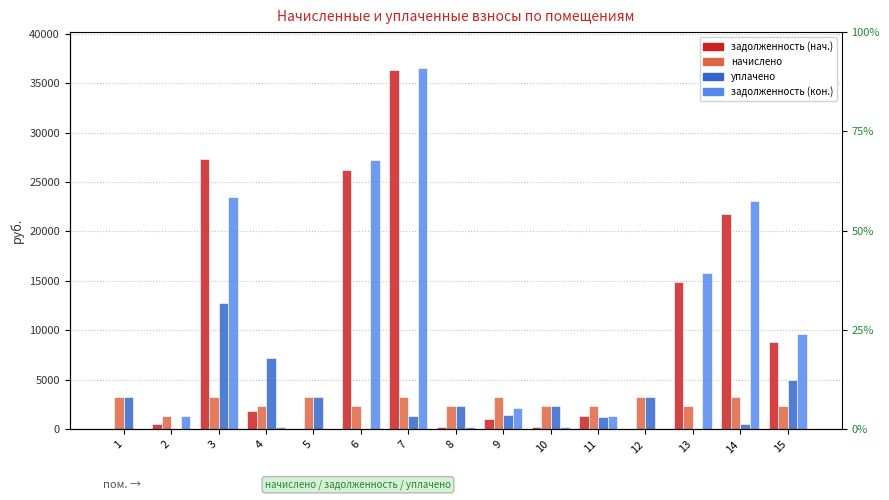

List the labels in order of задолженность (нач.) value, largest first.

7, 3, 6, 14, 13, 15, 4, 11, 9, 2, 10, 8, 1, 5, 12